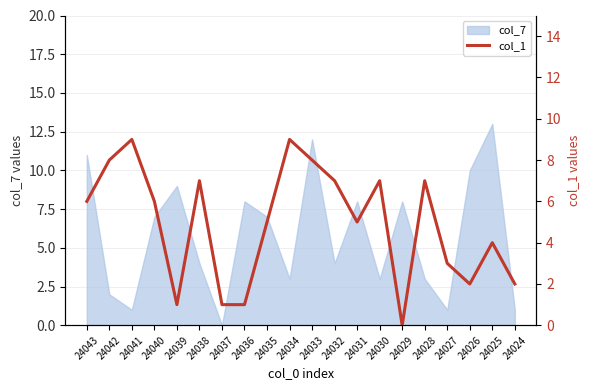

Reading left to right, extract all data points from this chart.

6	8	9	6	1	7	1	1	5	9	8	7	5	7	0	7	3	2	4	2